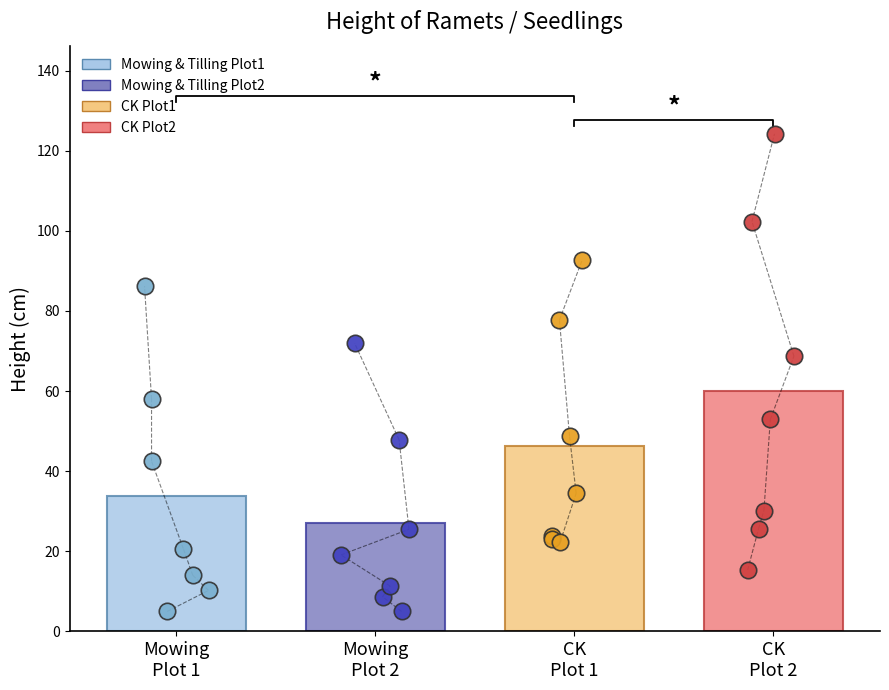

Which series has the largest total across all categories?

CK - Plot 2